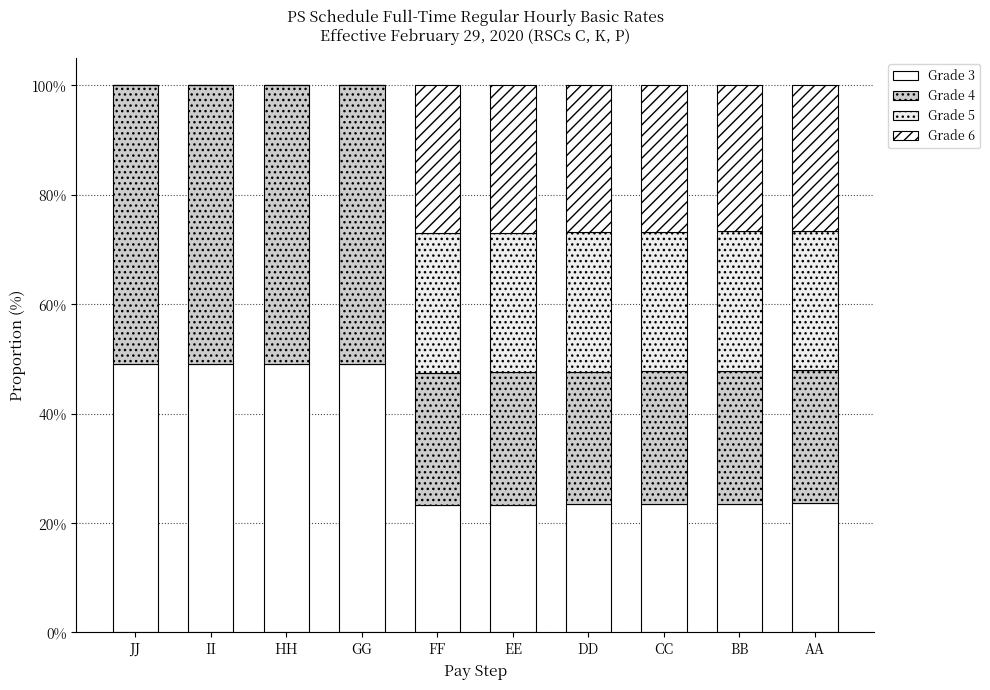

Is it true that Grade 4 equals 50.9 at GG?

True